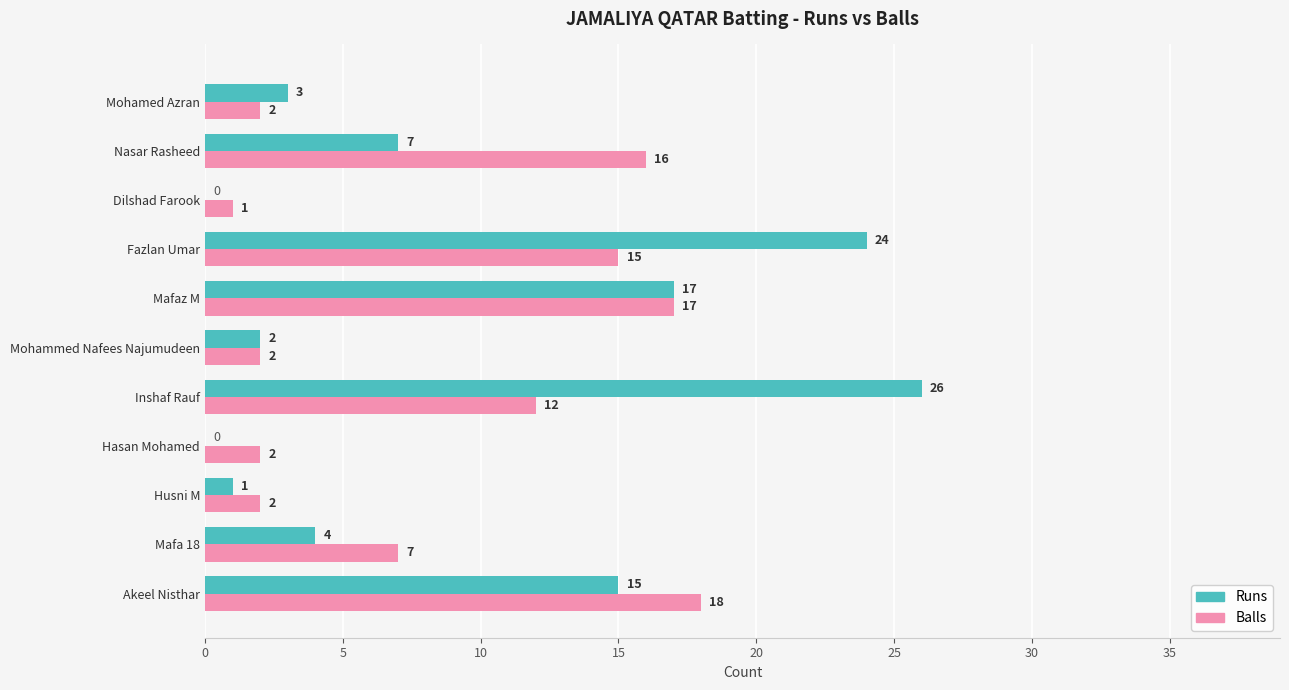

What is the difference between the highest and lowest values at Nasar Rasheed?

9